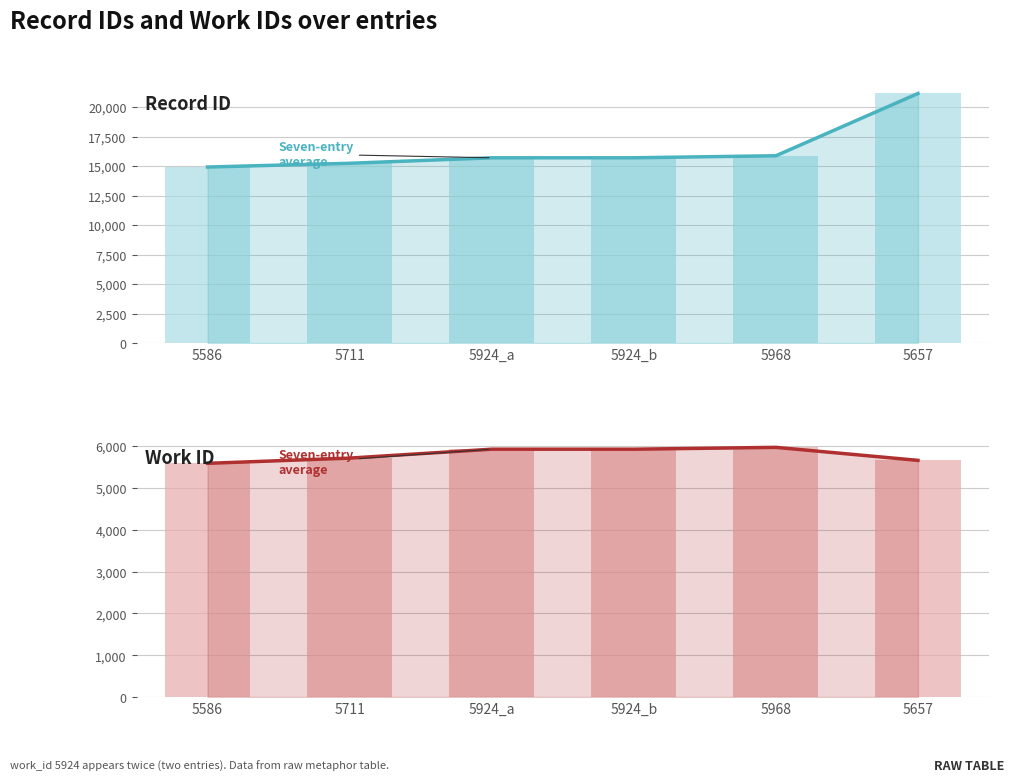

What is the sum of all Work ID (daily) values?

34770